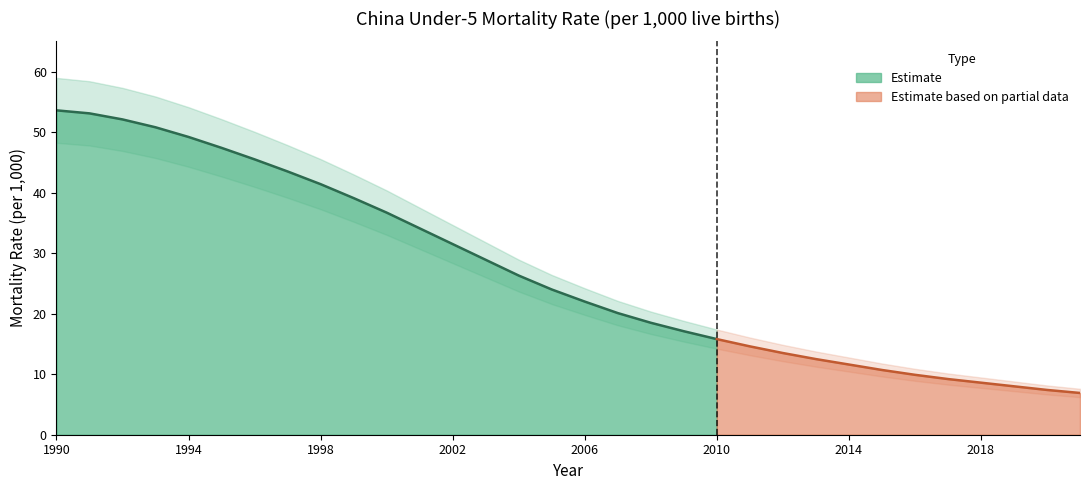

The chart shows a value of 45.5 at 1996. True or false?

True